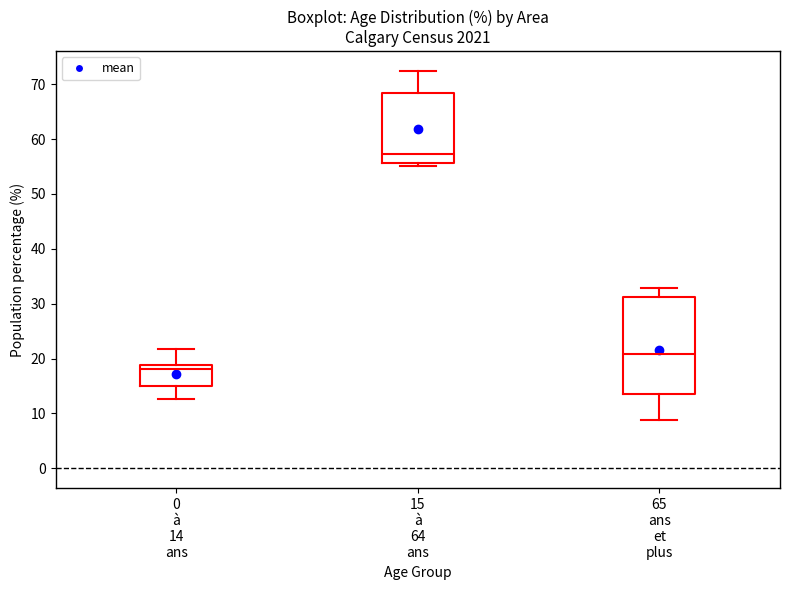

Reading left to right, read every box against the y-axis: the position of its median line, the range the box covers, and the ends of its whiskers. The values are not printed on the chart, so give them approximately, as read against the axis.

0 à 14 ans: median 18, box 15 to 19, whiskers 13 to 22
15 à 64 ans: median 57, box 56 to 68, whiskers 55 to 72
65 ans et plus: median 21, box 14 to 31, whiskers 9 to 33